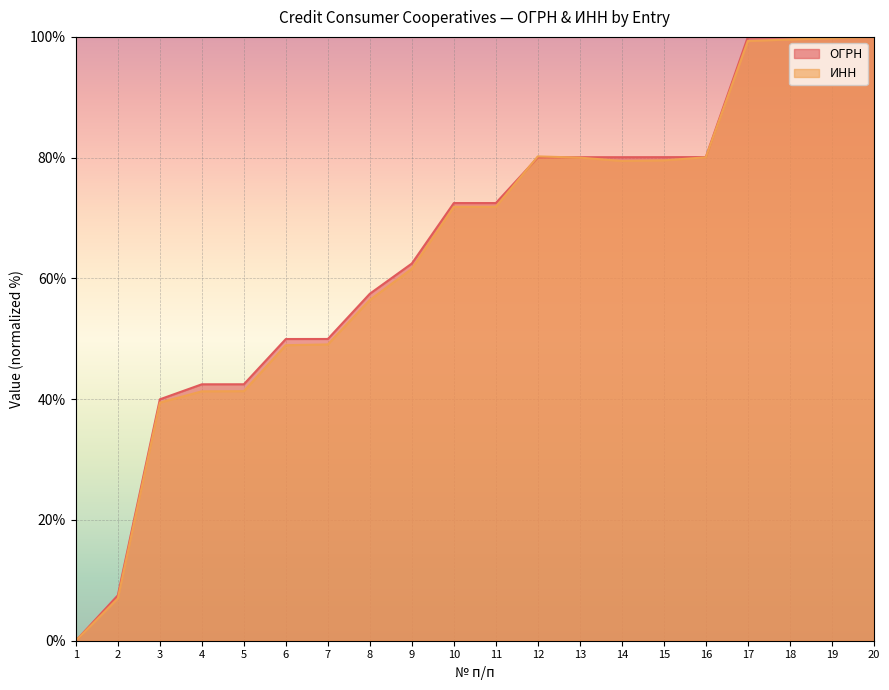

Is it true that ОГРН equals 16.9 at 6?

False